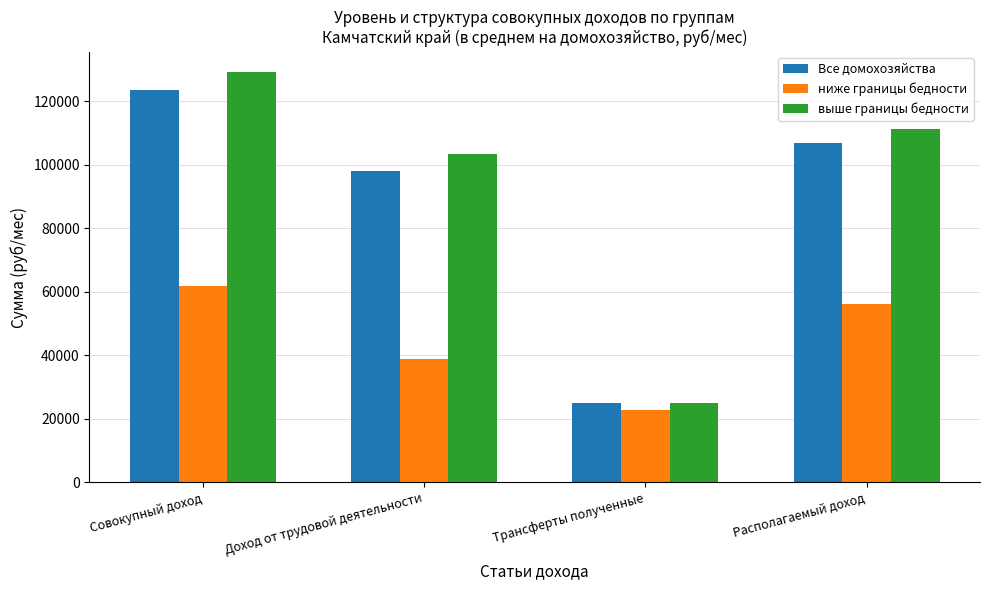

What is the difference between the second highest and second lowest values in the Все домохозяйства series?

8746.7